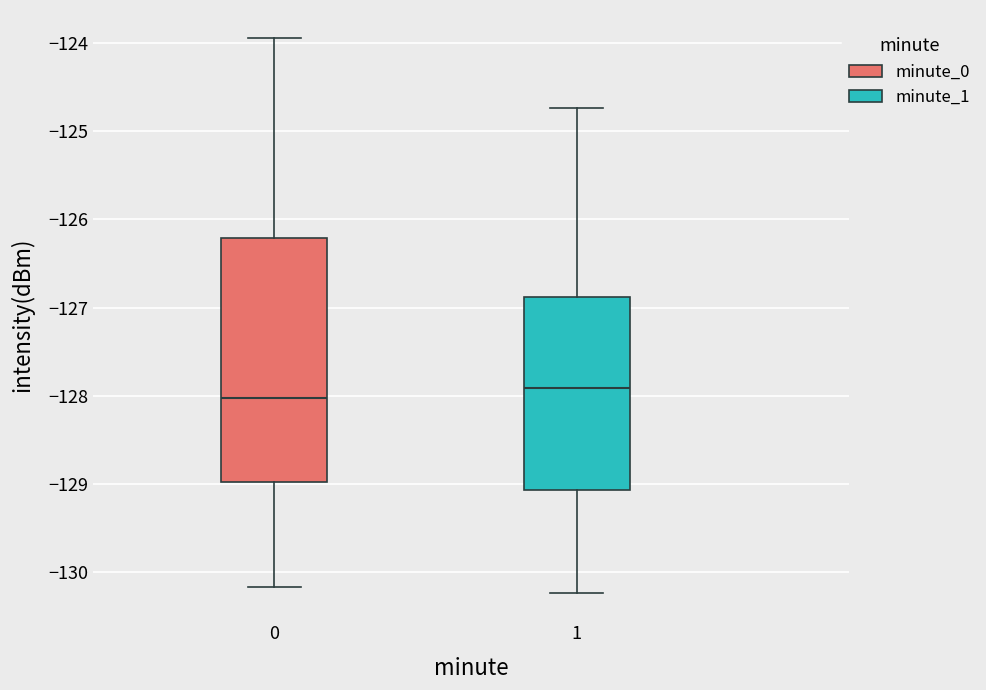

Reading left to right, read every box against the y-axis: the position of its median line, the range the box covers, and the ends of its whiskers. The values are not printed on the chart, so give them approximately, as read against the axis.

0: median -128.0, box -129.0 to -126.2, whiskers -130.2 to -123.9
1: median -127.9, box -129.1 to -126.9, whiskers -130.2 to -124.7